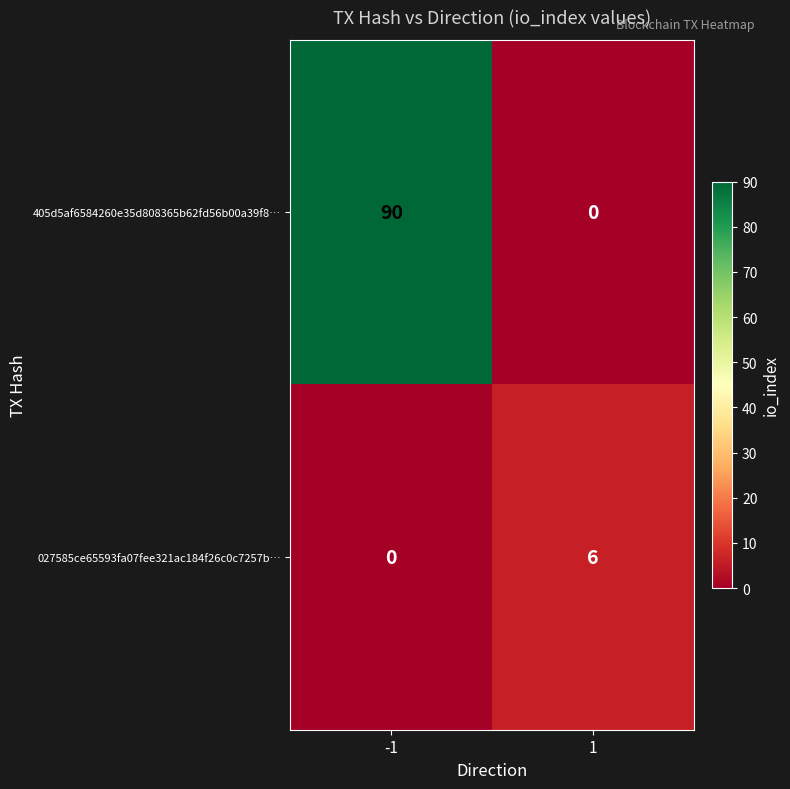

How many data points does each series have?

2